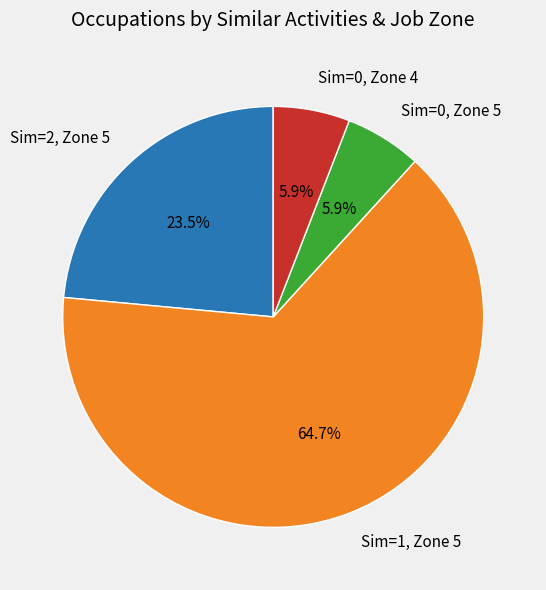

To the nearest percent, what is the difference between the largest and smallest slice percentages?

59%